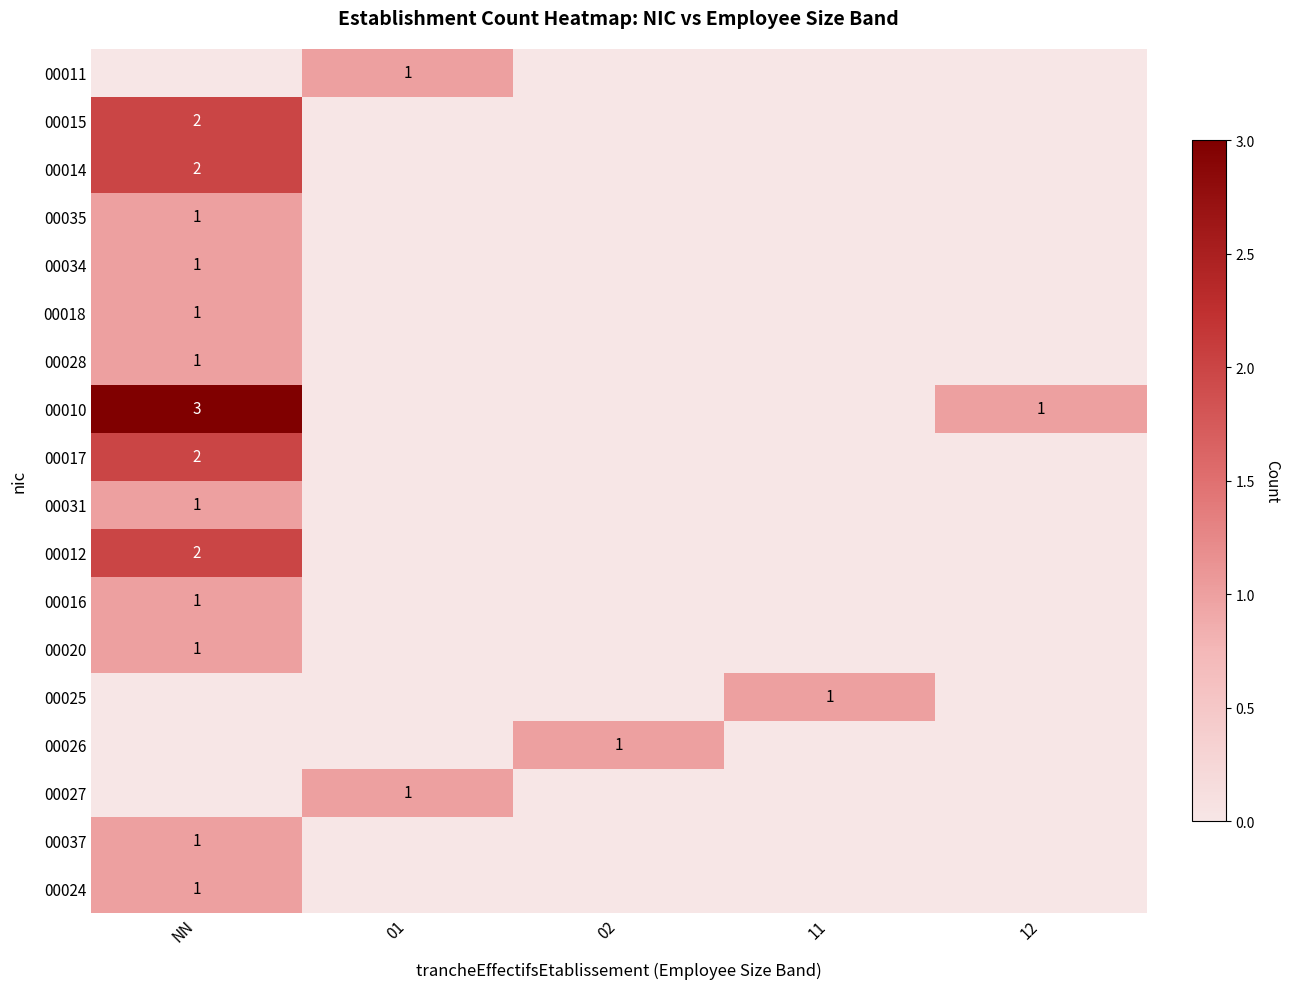

True or false: 00012 has a value of 2 at NN.

True